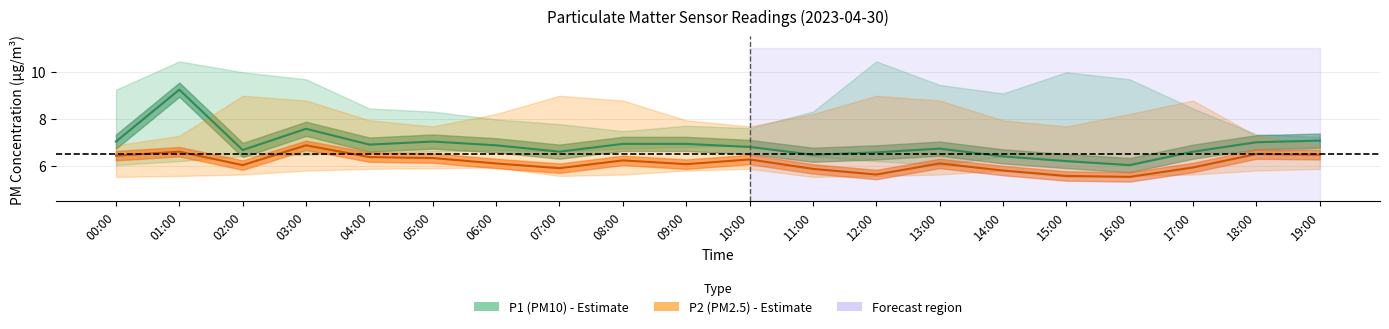

Which series has the largest range (max minus min)?

P1 (PM10)